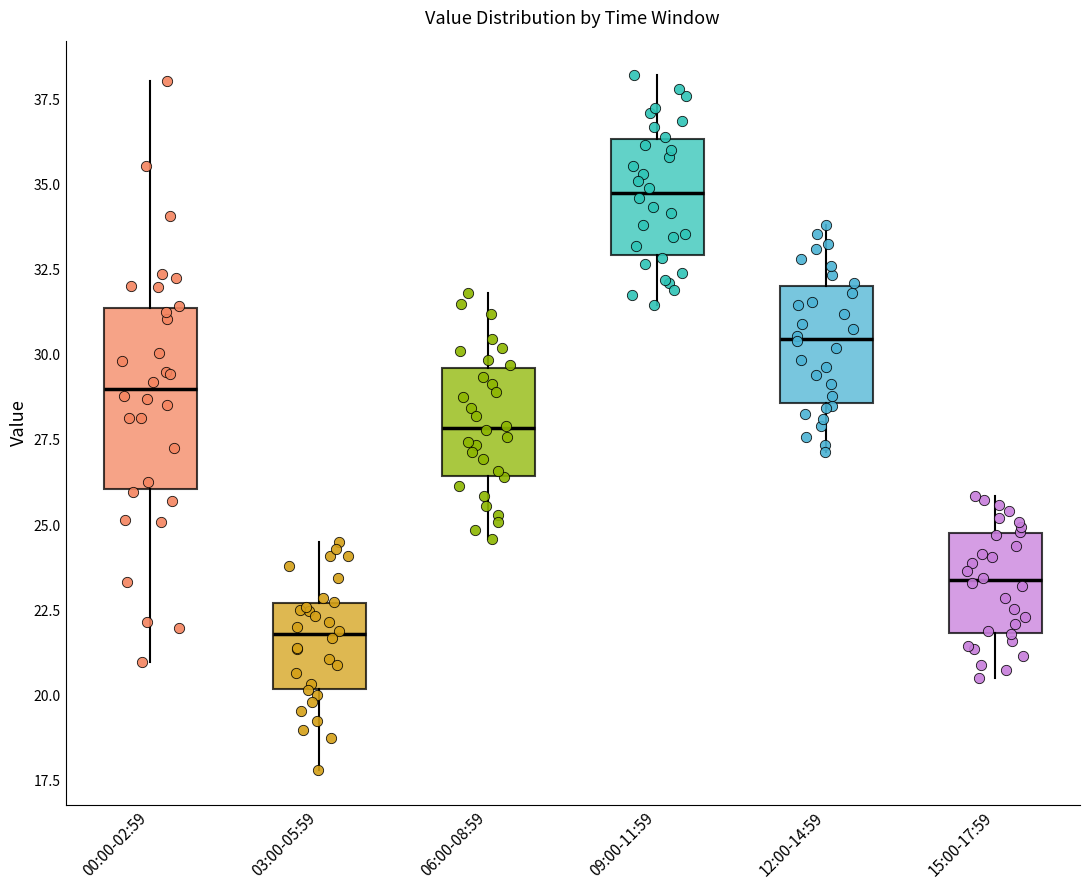

Comparing the boxes themselves (not the whiskers), which one is the tallest?

00:00-02:59